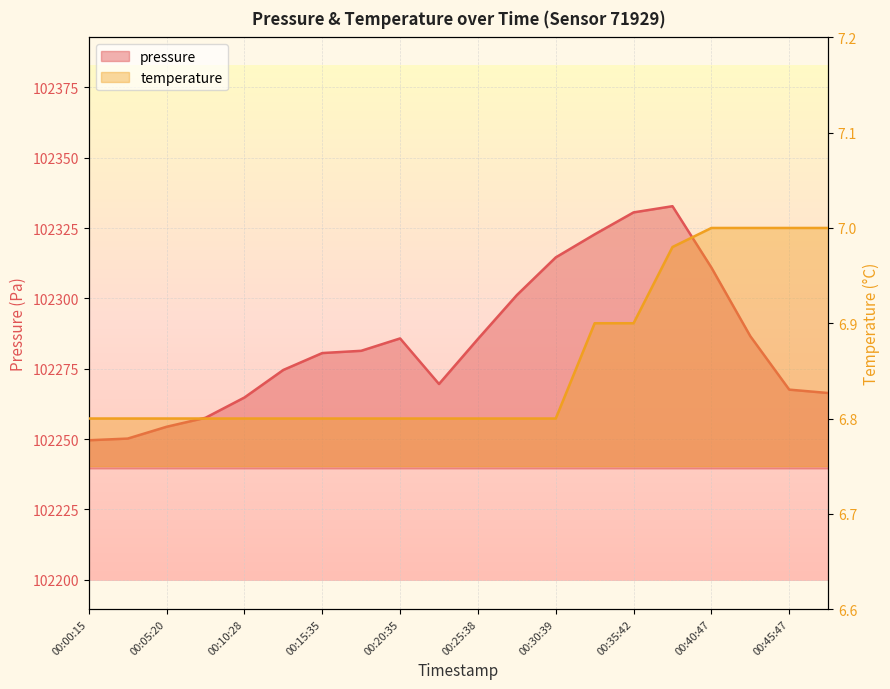

The temperature series shows 4.4 at 00:25:38. True or false?

False